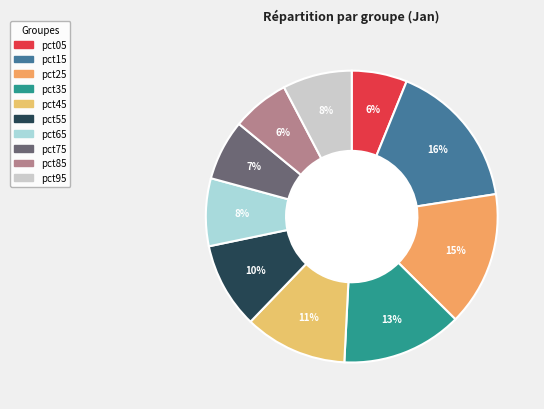

How many segments does this pie chart have?

10